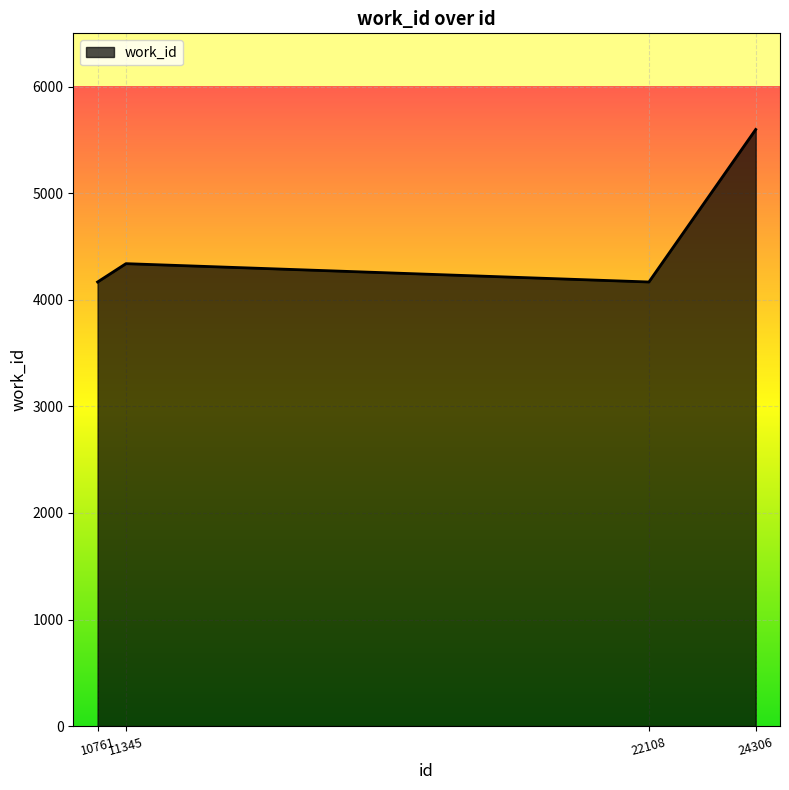

Count the number of data series in this chart.

1